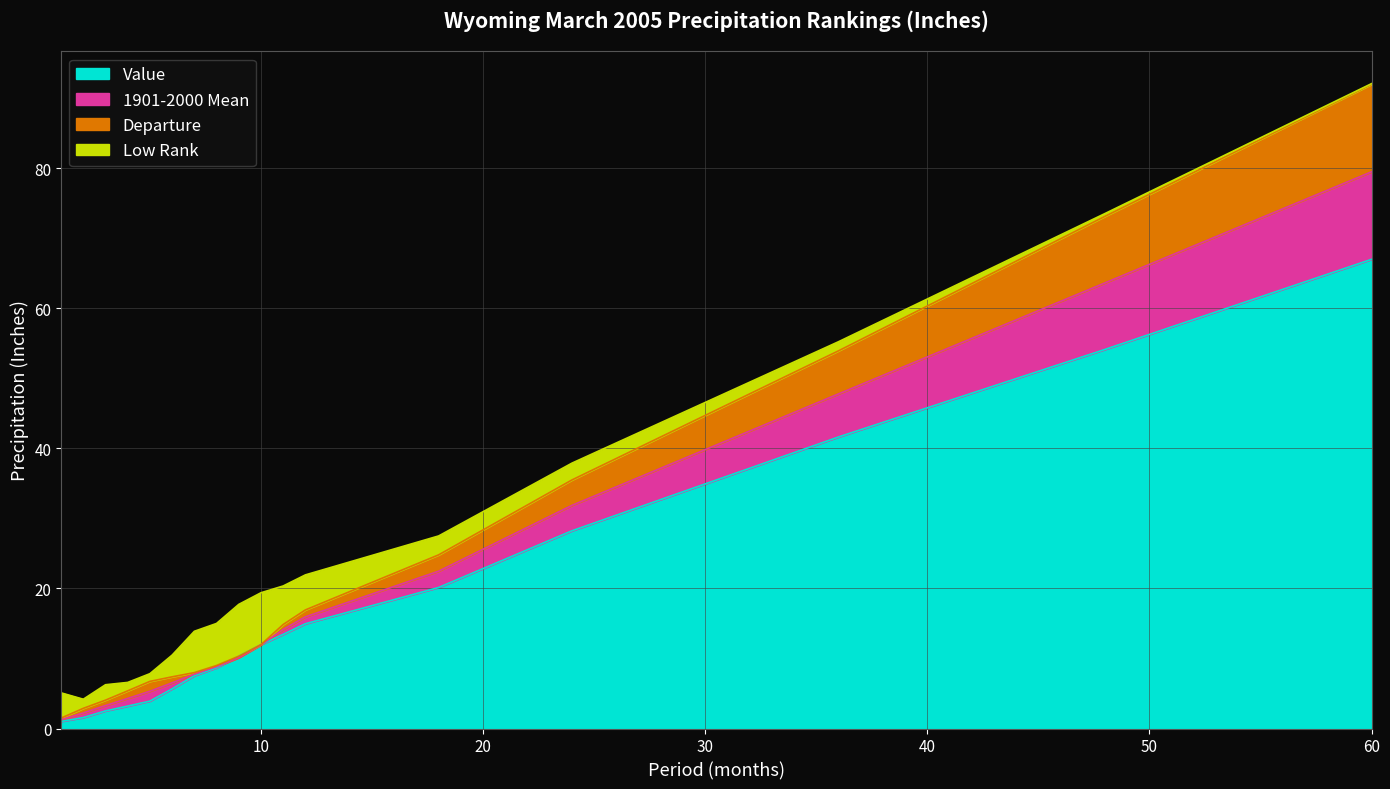

How many data points does each series have?

17